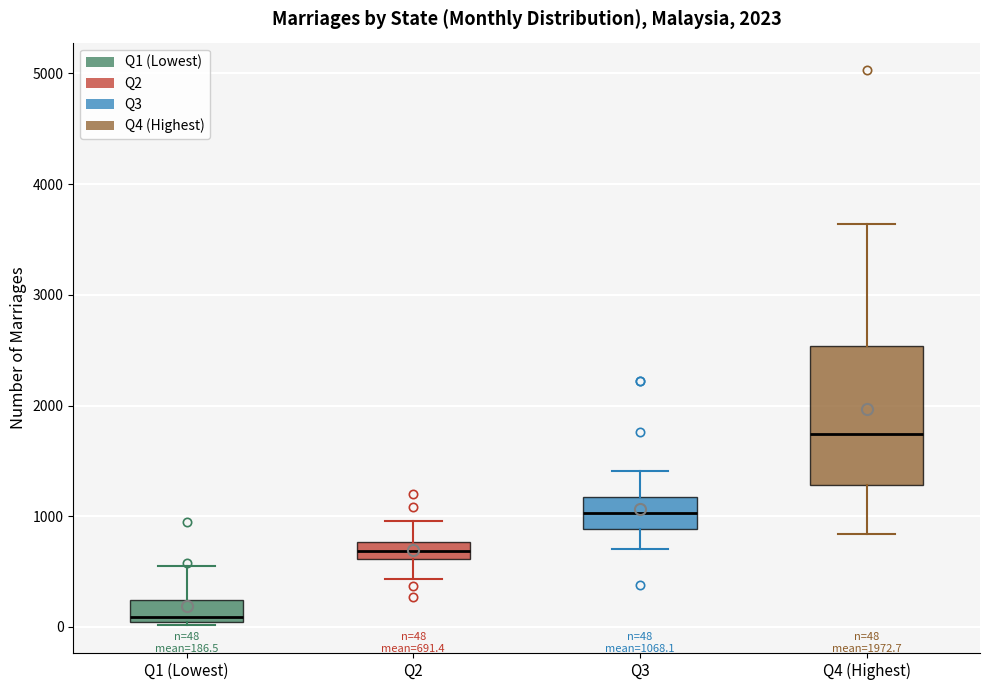

Comparing the boxes themselves (not the whiskers), which one is the tallest?

Q4 (Highest)